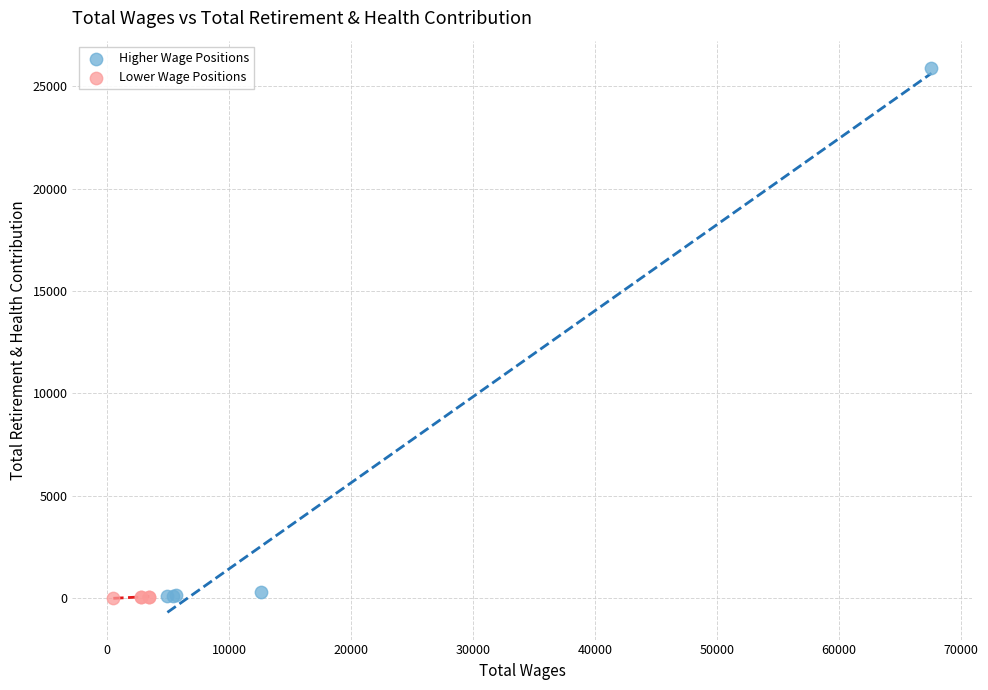

What are all the series names shown in the legend?

Higher Wage Positions, Lower Wage Positions